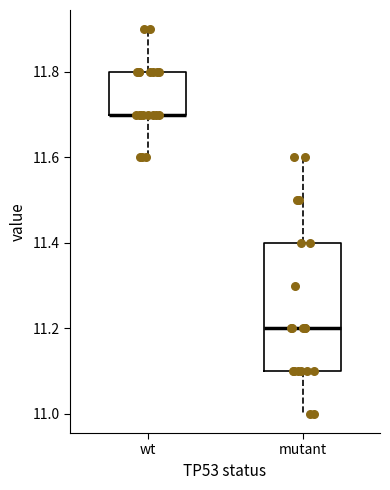

Reading left to right, read every box against the y-axis: the position of its median line, the range the box covers, and the ends of its whiskers. The values are not printed on the chart, so give them approximately, as read against the axis.

wt: median 11.7 (drawn on the box's lower edge), box 11.7 to 11.8, whiskers 11.6 to 11.9
mutant: median 11.2, box 11.1 to 11.4, whiskers 11.0 to 11.6